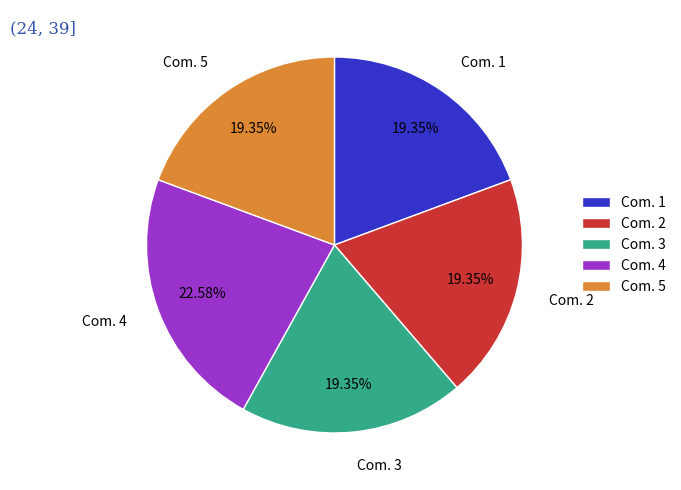

To the nearest percent, what portion does Com. 5 represent?

19%